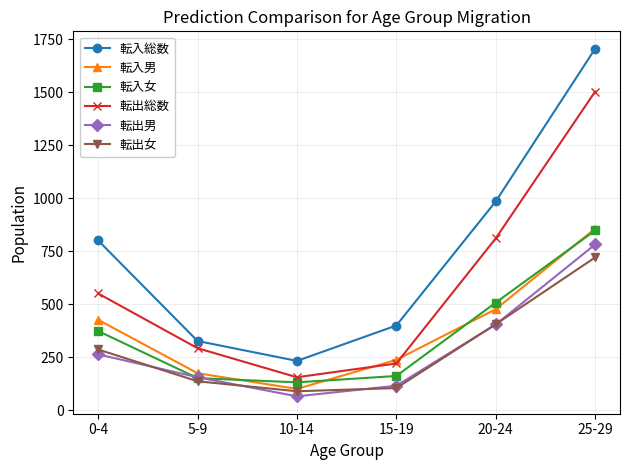

How many data points in 転出男 are less than 264?

3